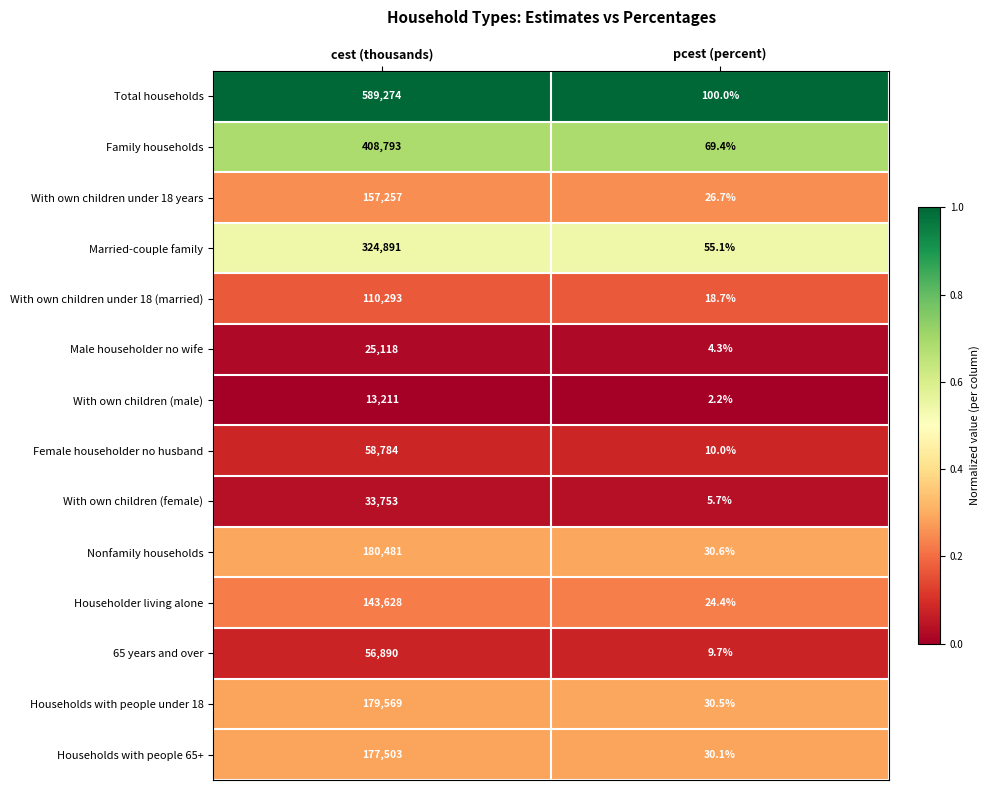

Reading right to left, extract all data points from this chart.

Total households: 100.0	589274.0
Family households: 69.4	408793.0
With own children under 18 years: 26.7	157257.0
Married-couple family: 55.1	324891.0
With own children under 18 (married): 18.7	110293.0
Male householder no wife: 4.3	25118.0
With own children (male): 2.2	13211.0
Female householder no husband: 10.0	58784.0
With own children (female): 5.7	33753.0
Nonfamily households: 30.6	180481.0
Householder living alone: 24.4	143628.0
65 years and over: 9.7	56890.0
Households with people under 18: 30.5	179569.0
Households with people 65+: 30.1	177503.0